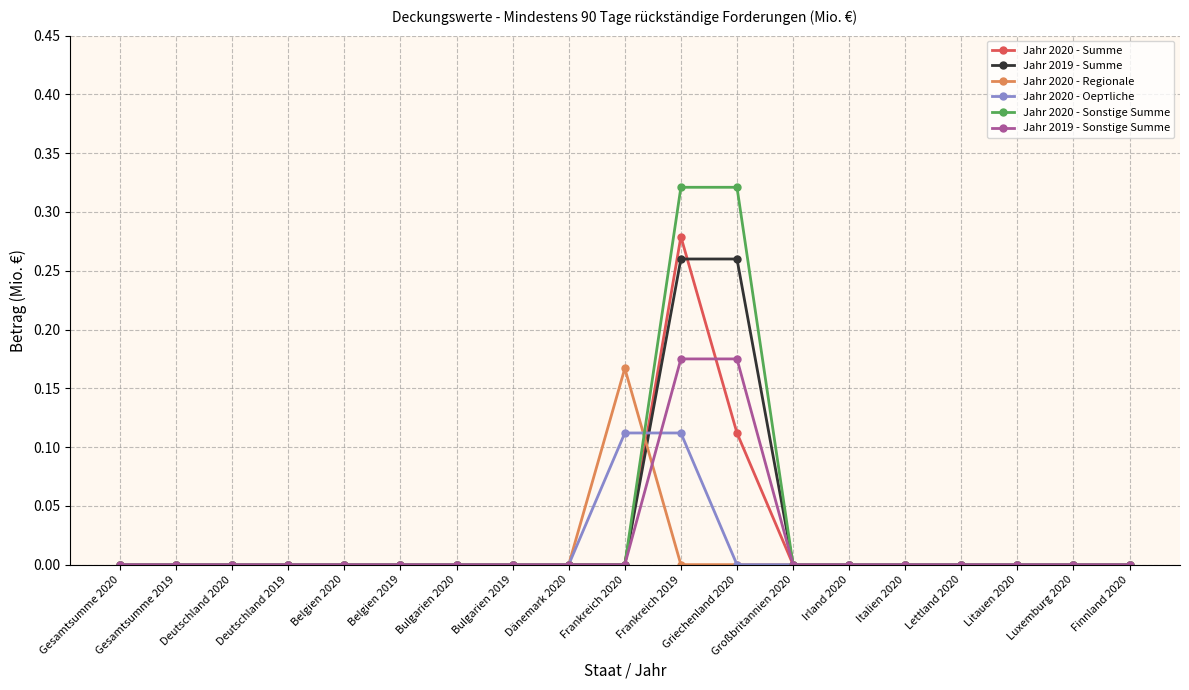

Rank the series by their maximum value, from lowest to highest.

Jahr 2020 - Oeртliche, Jahr 2020 - Regionale, Jahr 2019 - Sonstige Summe, Jahr 2019 - Summe, Jahr 2020 - Summe, Jahr 2020 - Sonstige Summe